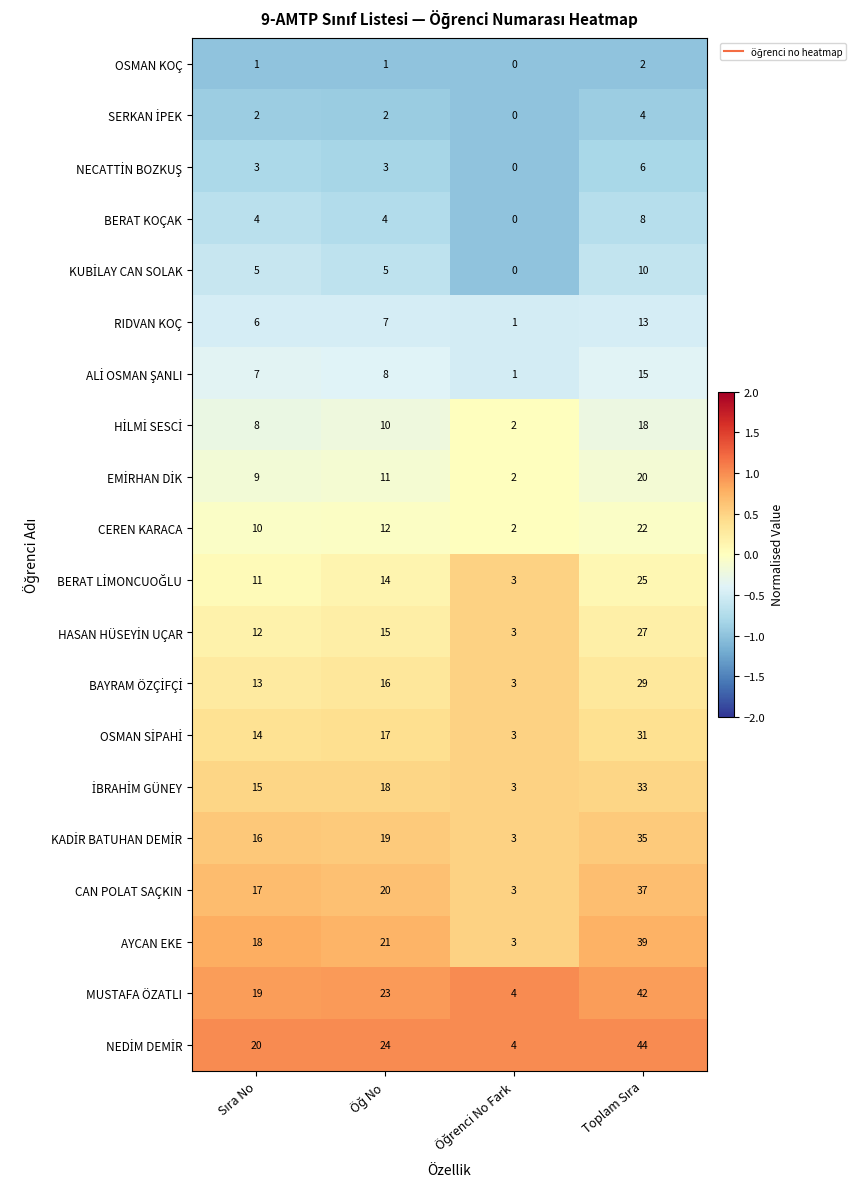

What is the maximum value for CEREN KARACA?

22